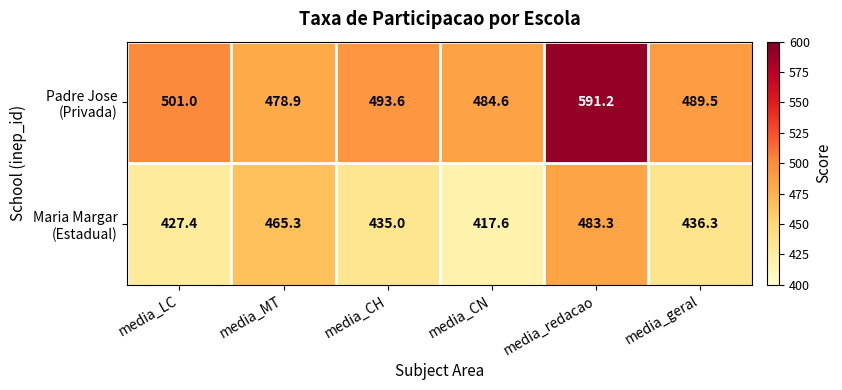

Which label corresponds to the smallest value in the chart?

media_CN